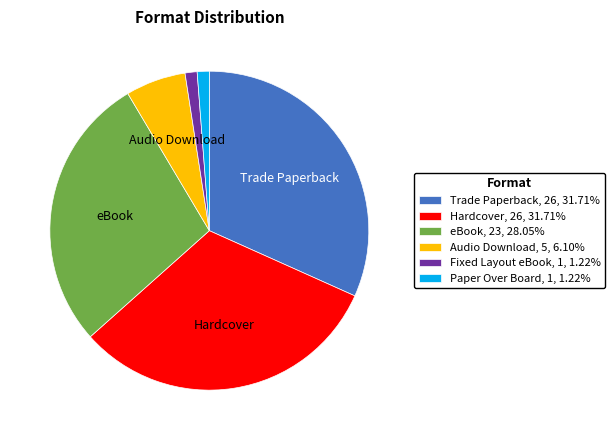

Is the sum of Hardcover and Audio Download greater than half?

No